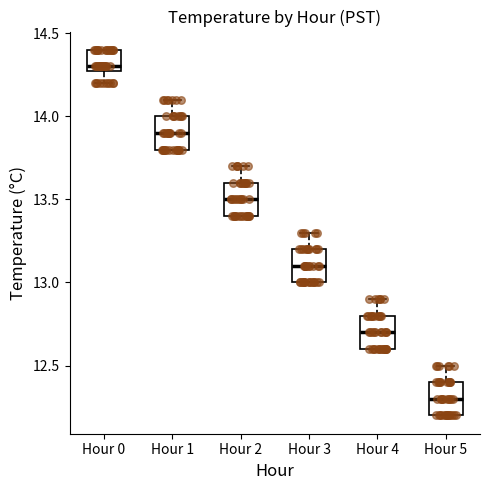

Reading left to right, transcribe this box plot: for each box, give where its median line is, the range the box spans, and where its two whiskers end, as read against the y-axis. The values are not printed on the chart, so give them approximately, as read against the axis.

Hour 0: median 14.3 (just above the box's lower edge), box 14.3 to 14.4, whiskers 14.2 to 14.4
Hour 1: median 13.9, box 13.8 to 14.0, whiskers 13.8 to 14.1
Hour 2: median 13.5, box 13.4 to 13.6, whiskers 13.4 to 13.7
Hour 3: median 13.1, box 13.0 to 13.2, whiskers 13.0 to 13.3
Hour 4: median 12.7, box 12.6 to 12.8, whiskers 12.6 to 12.9
Hour 5: median 12.3, box 12.2 to 12.4, whiskers 12.2 to 12.5